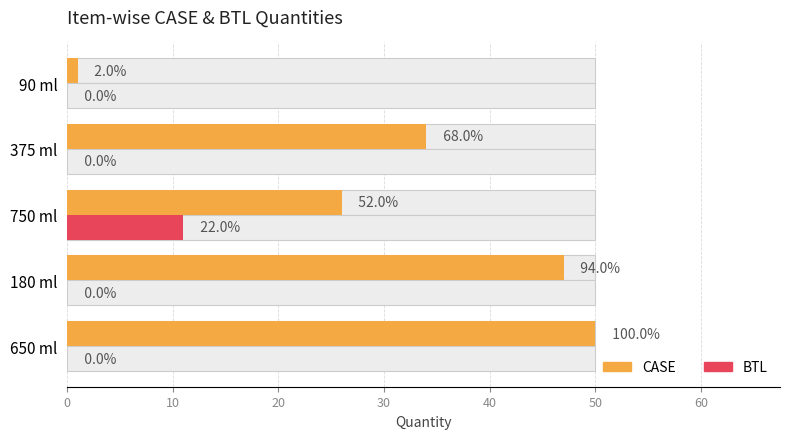

The CASE series shows 2 at 90 ml. True or false?

False